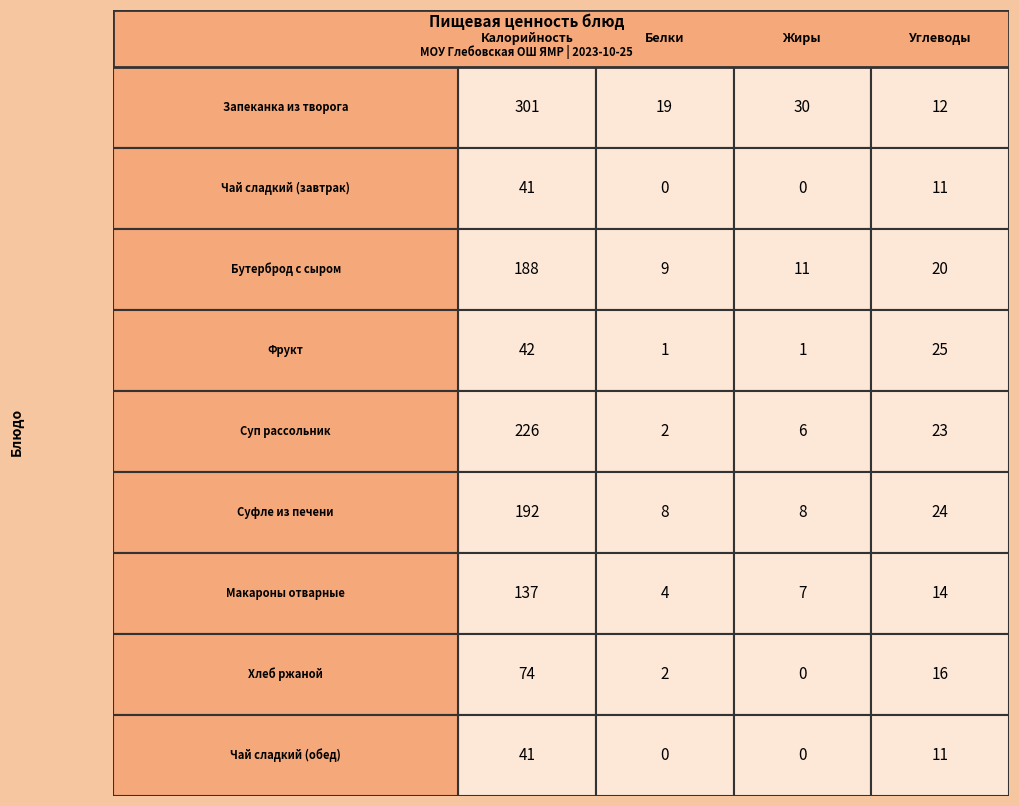

At how many categories does at least one series exceed 20?

3